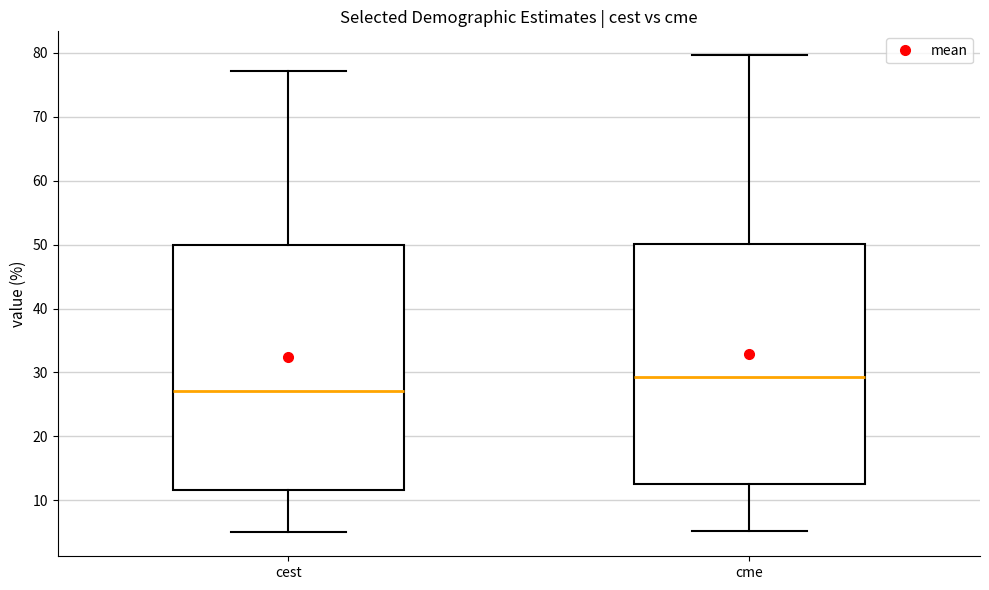

Where does the upper whisker of the box for cme end on the y-axis? The values are not printed on the chart, so give them approximately, as read against the axis.

80